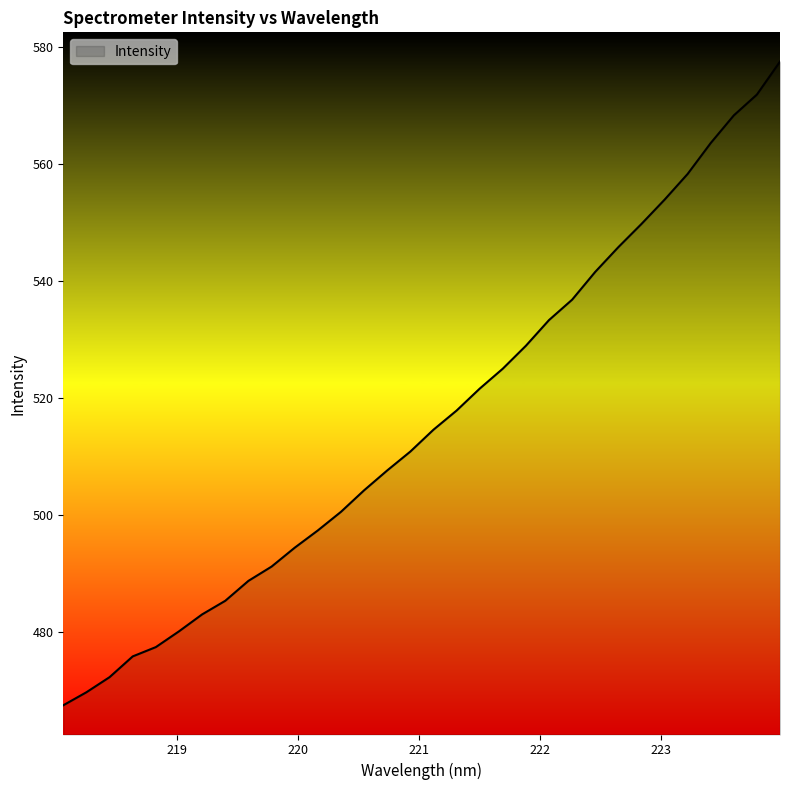

What is the minimum value shown in the chart?

467.4